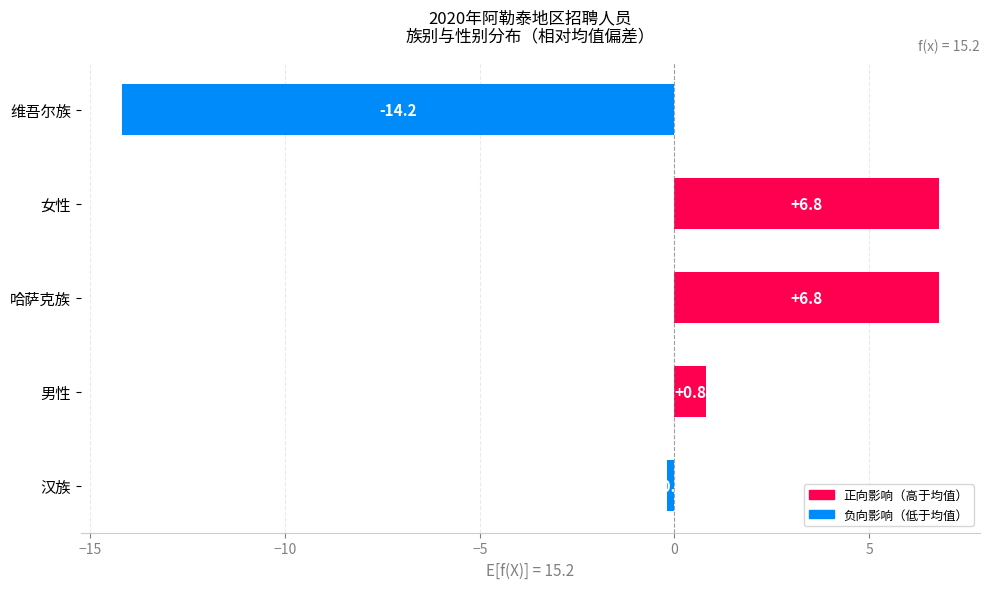

Read the value at 哈萨克族.

6.8